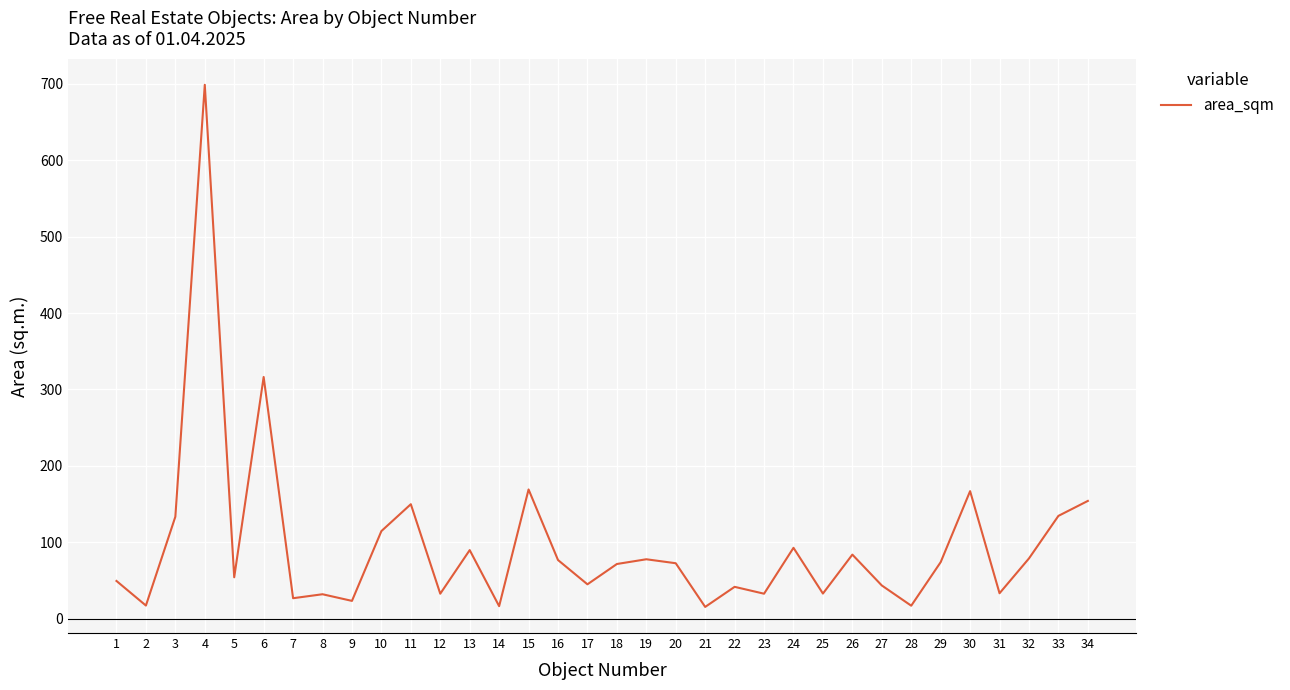

At which label does the data first exceed 72?

3